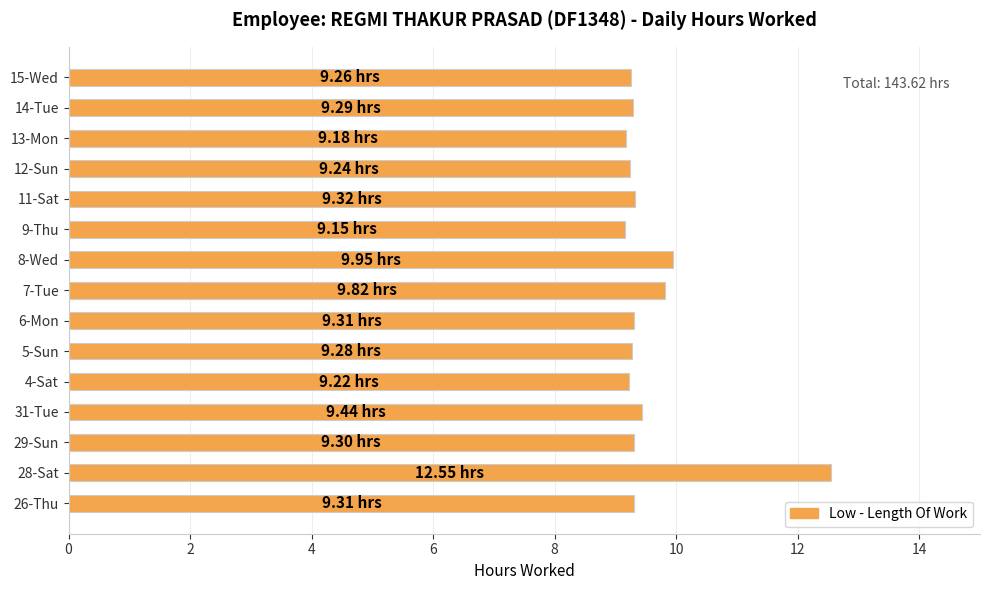

What is the sum of the values at 26-Thu and 11-Sat?

18.6